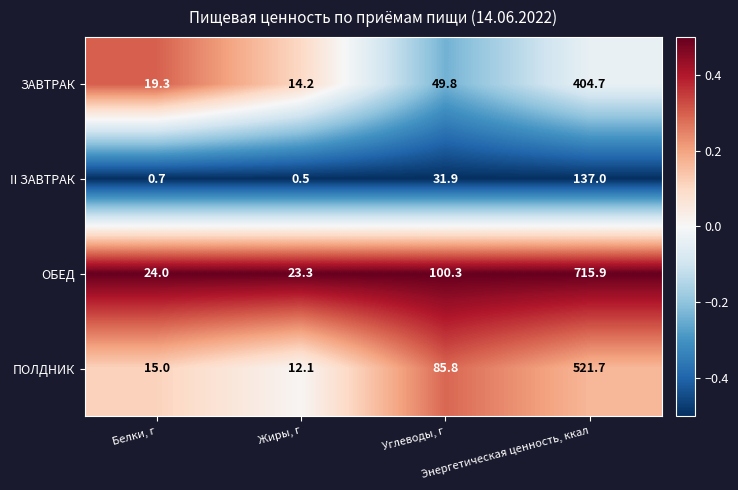

What is the maximum value shown in the chart?

715.9